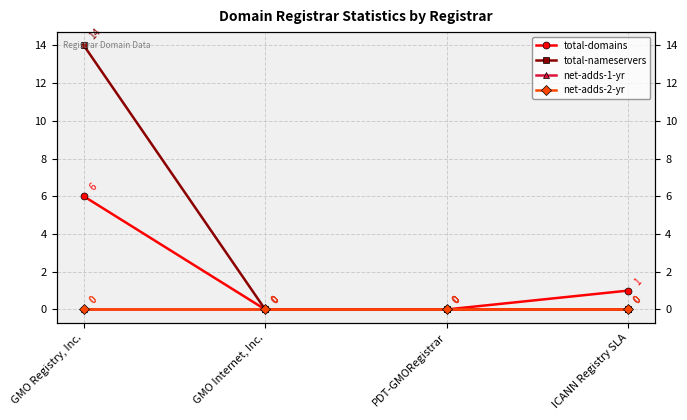

What position from the right is ICANN Registry SLA?

1